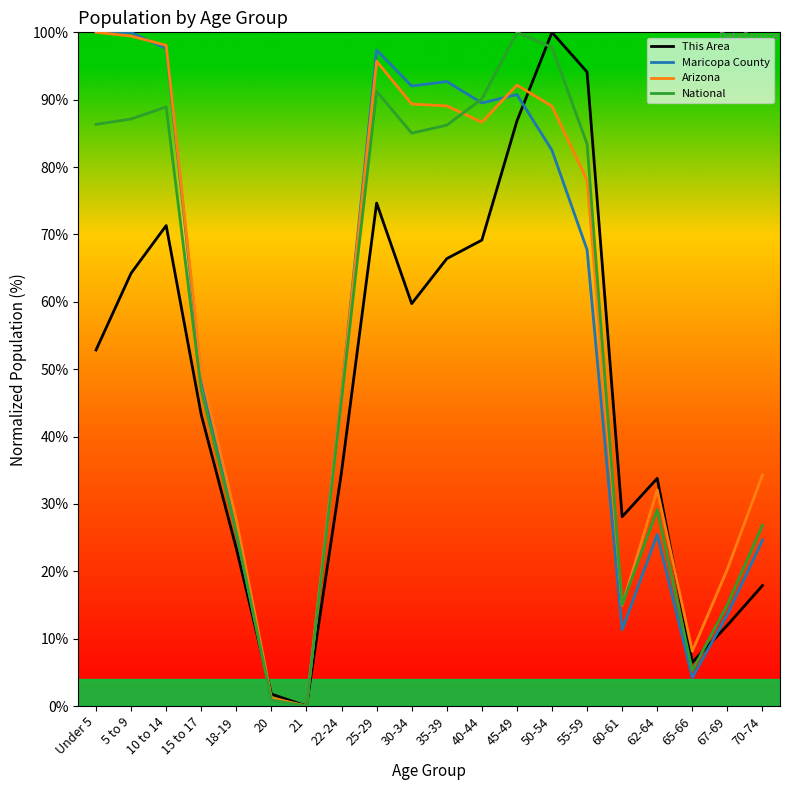

The value of Arizona at 30-34 is 51.1. True or false?

False